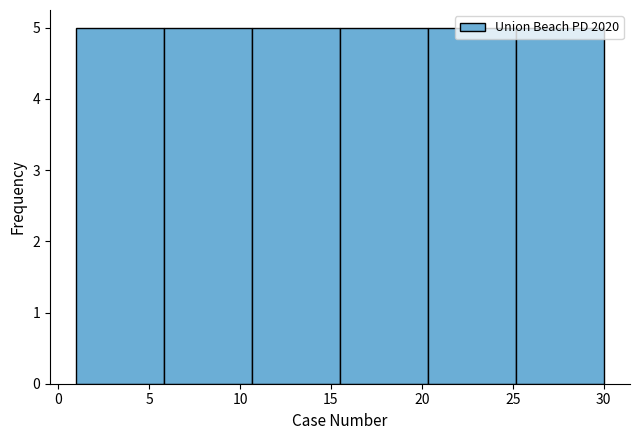

How tall is the bar that spans 20.5 to 25.0 on the x-axis? Neither the bar edges nor the heights are printed on the chart, so give them approximately, as read against the axes.

5